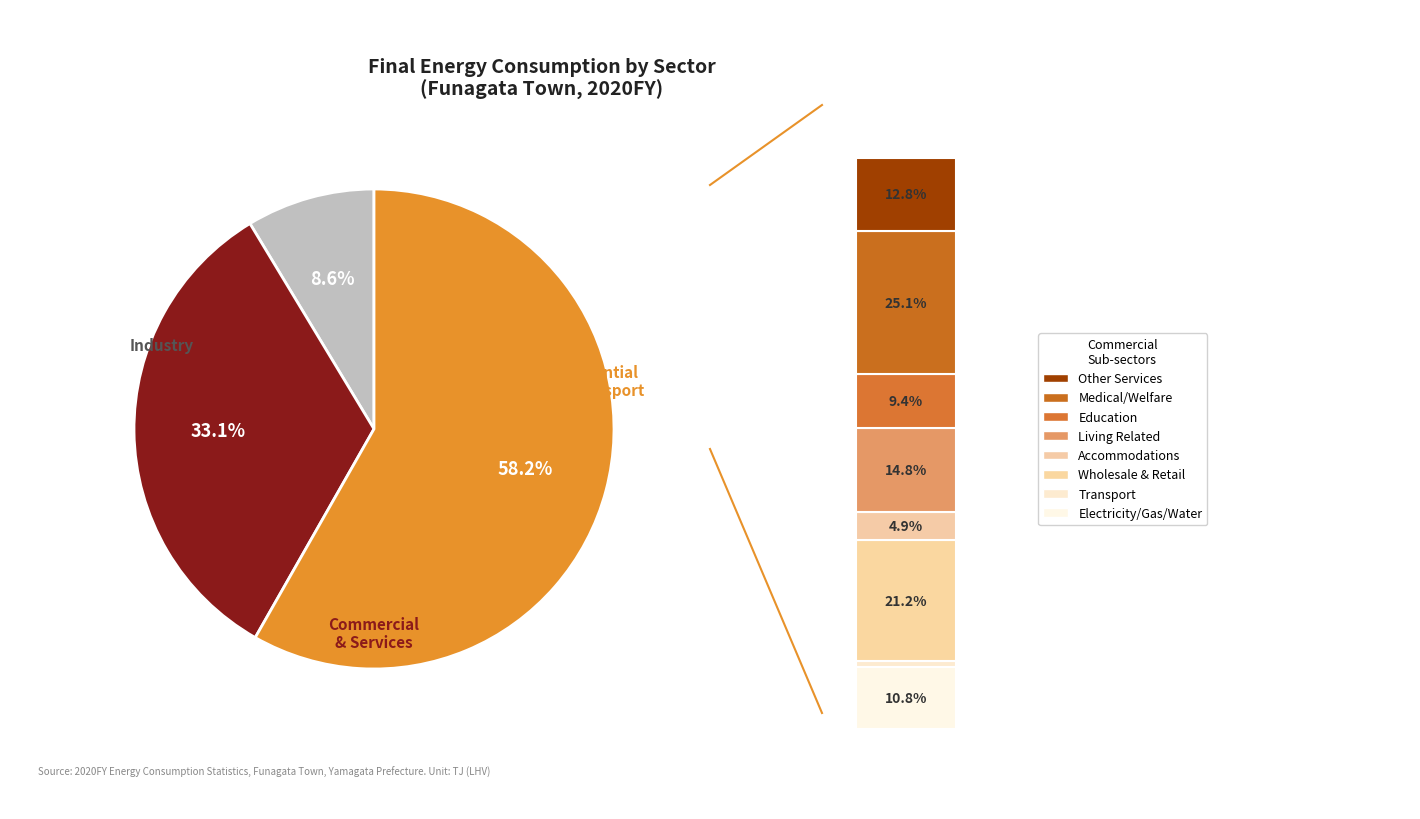

Does Accommodations/Eating represent more than half of the total?

No